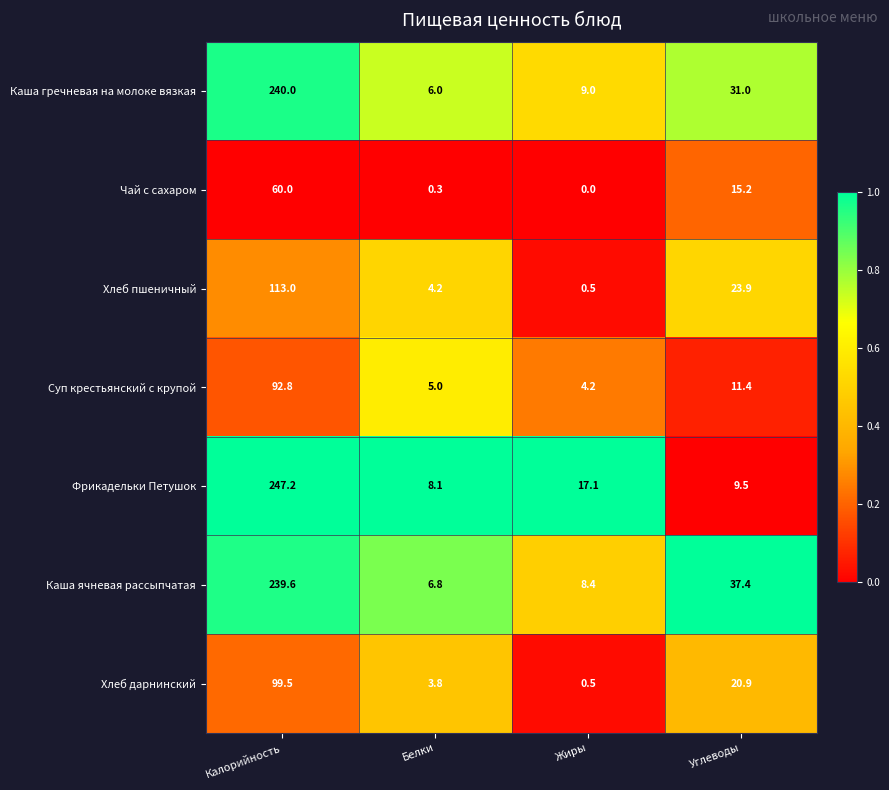

Rank the categories by Хлеб дарнинский value from lowest to highest.

Жиры, Белки, Углеводы, Калорийность